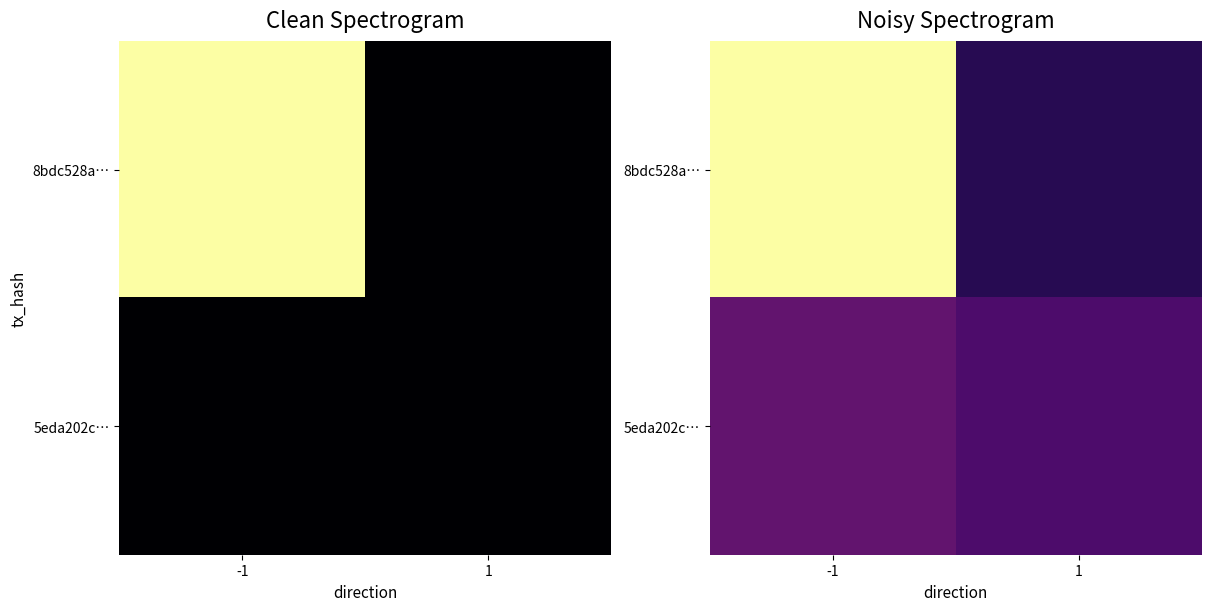

Is the value of 8bdc528a… at 1 greater than the value of 5eda202c… at -1?

No